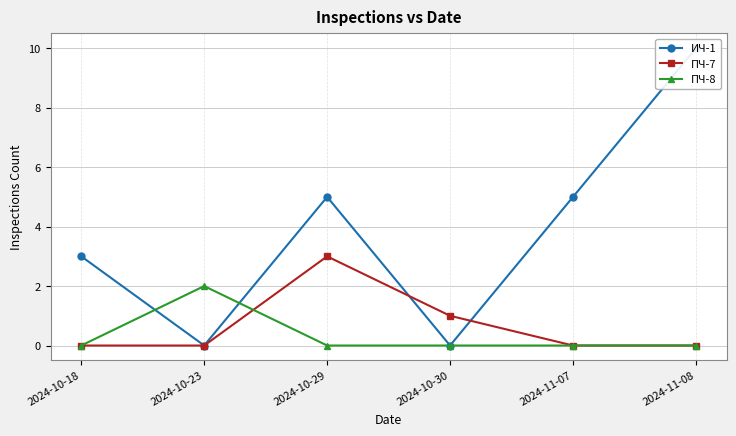

Reading right to left, transcribe all the data shown in this chart.

ИЧ-1: 2024-11-08=10	2024-11-07=5	2024-10-30=0	2024-10-29=5	2024-10-23=0	2024-10-18=3
ПЧ-7: 2024-11-08=0	2024-11-07=0	2024-10-30=1	2024-10-29=3	2024-10-23=0	2024-10-18=0
ПЧ-8: 2024-11-08=0	2024-11-07=0	2024-10-30=0	2024-10-29=0	2024-10-23=2	2024-10-18=0